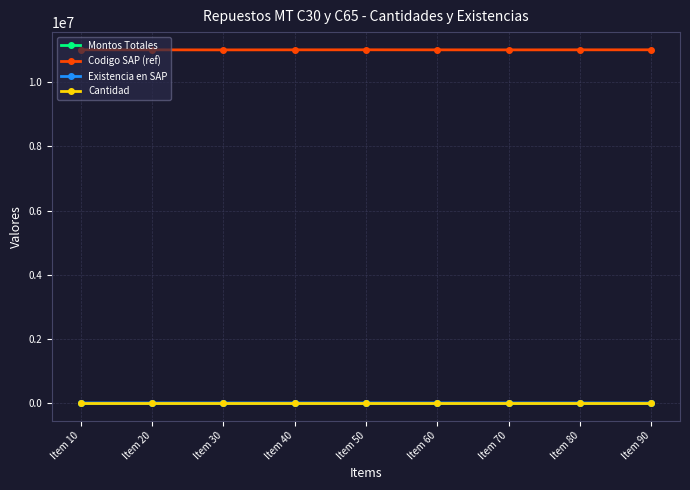

How many distinct data groups are displayed?

4